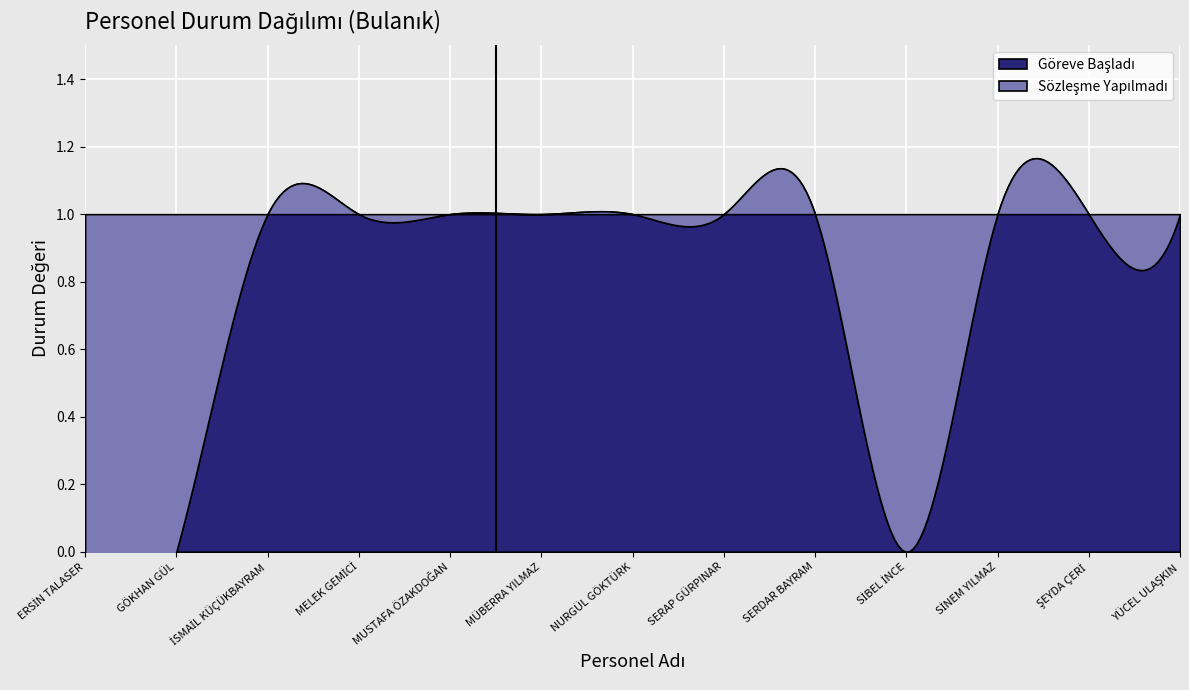

True or false: Sözleşme Yapılmadı and Göreve Başladı intersect in this chart.

True